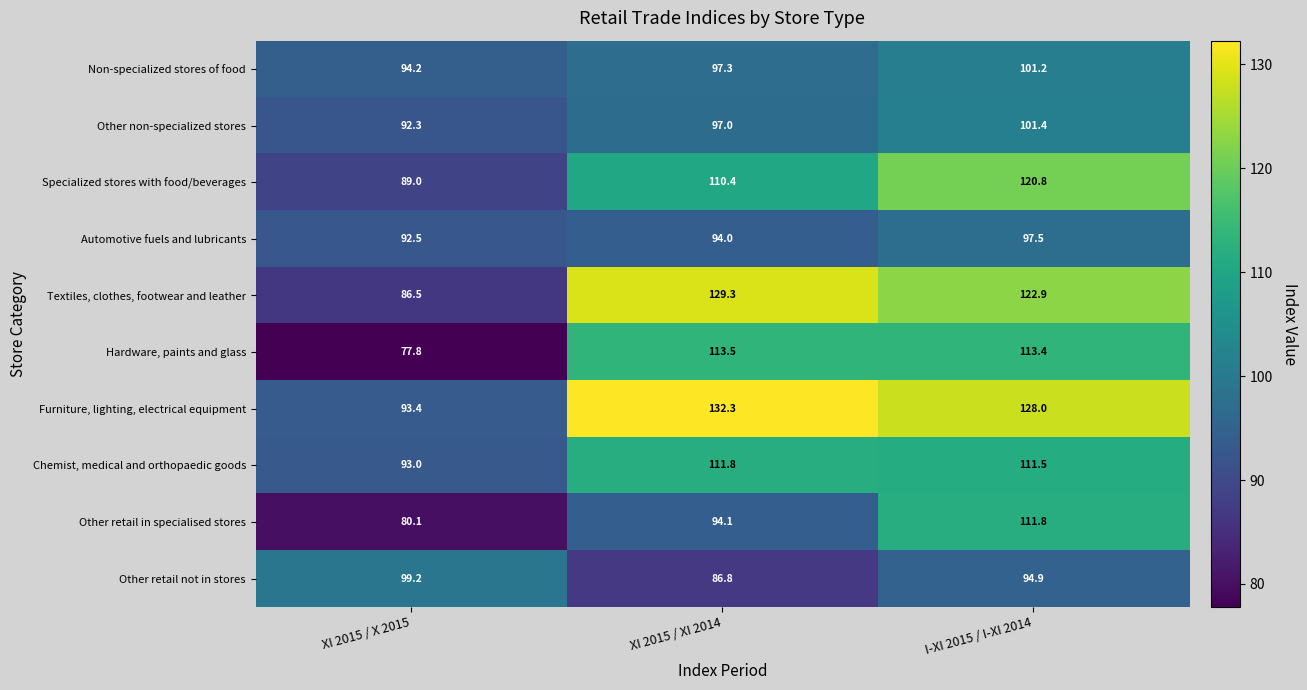

The value of Furniture, lighting, electrical equipment at XI 2015 / XI 2014 is 132.3. True or false?

True